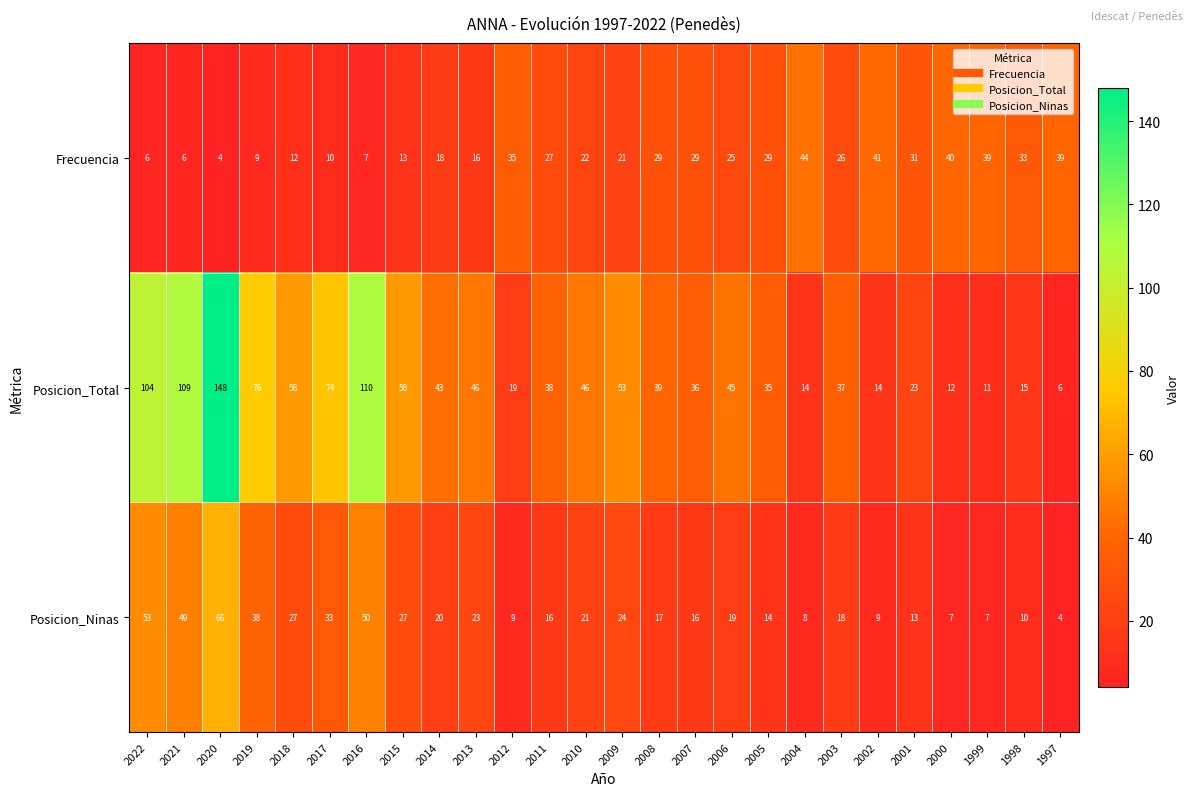

Count the number of categories in the chart.

26